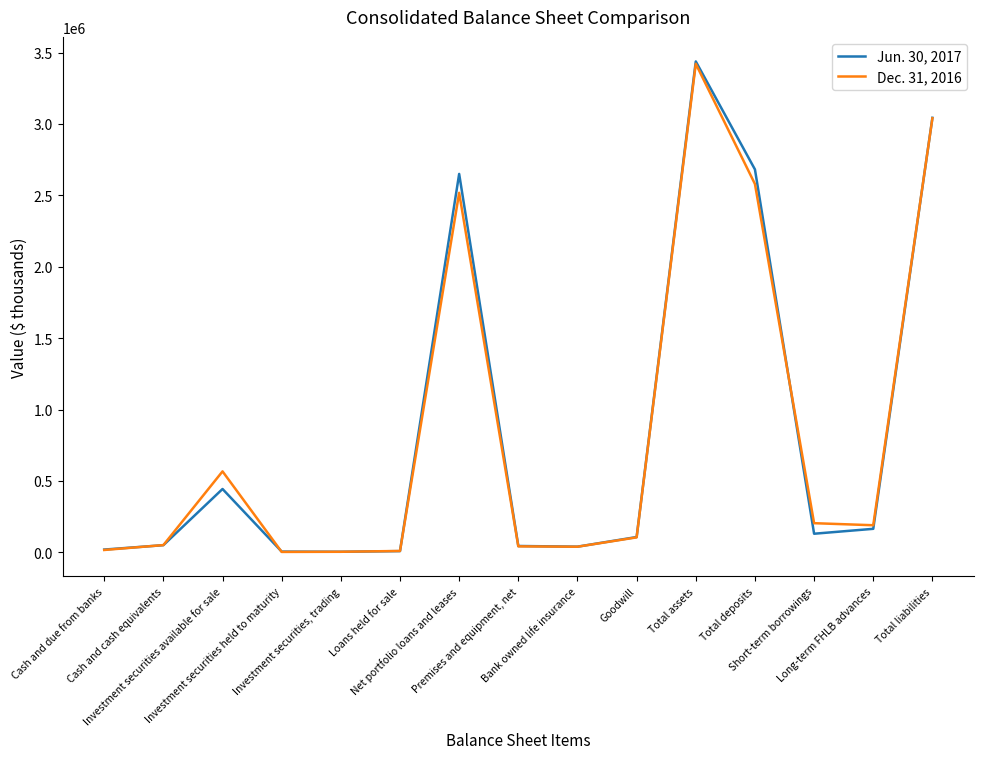

What is the difference between the Jun. 30, 2017 values at Goodwill and Investment securities available for sale?

336560